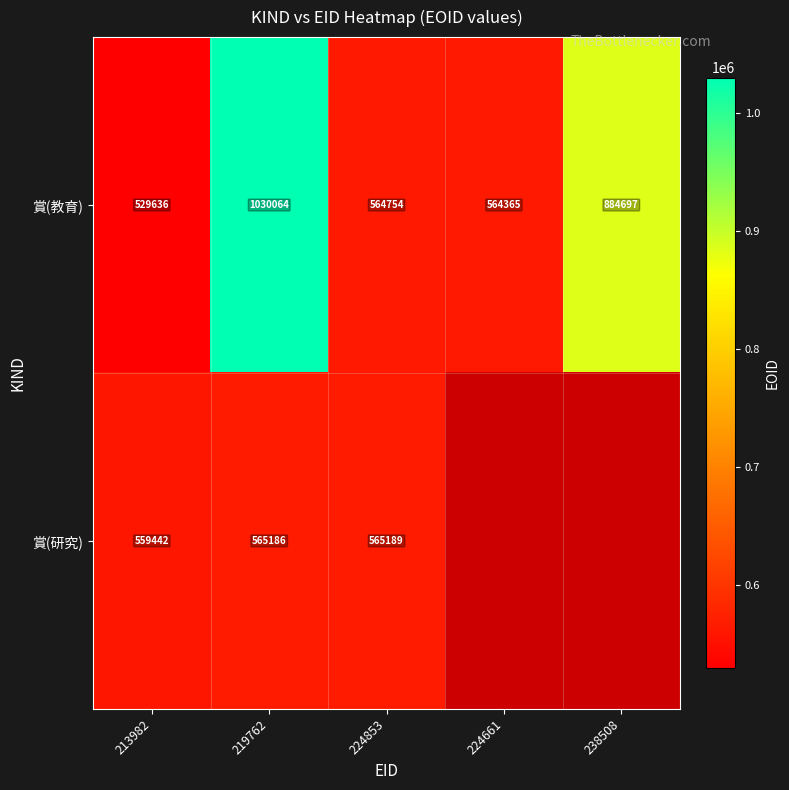

Is the value of 賞(教育) at 213982 greater than the value of 賞(研究) at 213982?

No